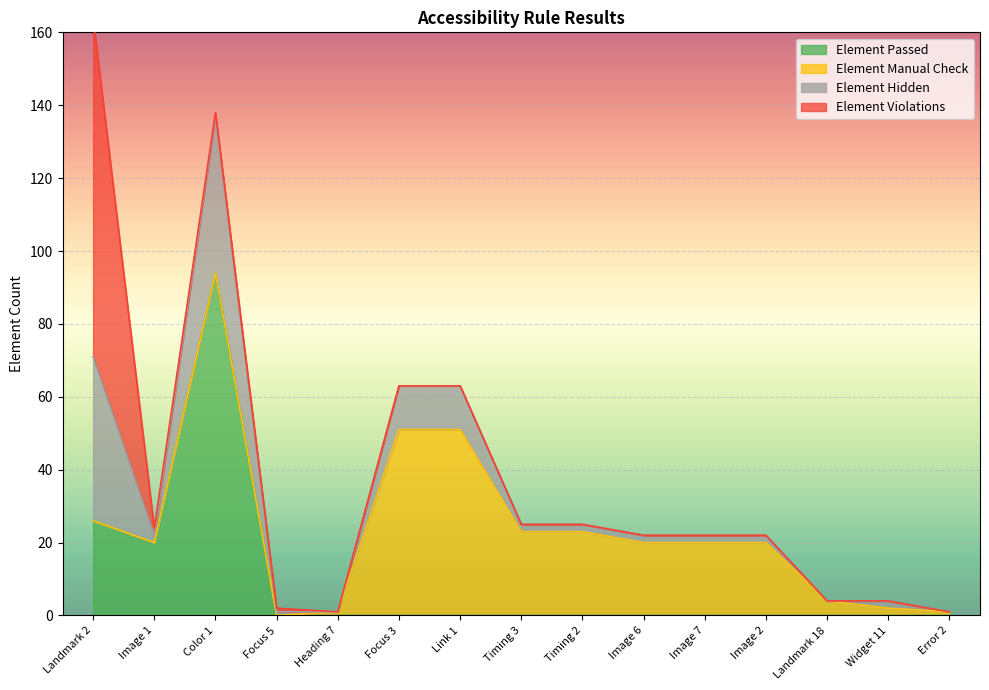

Which has a higher value, Timing 3 or Error 2?

Timing 3